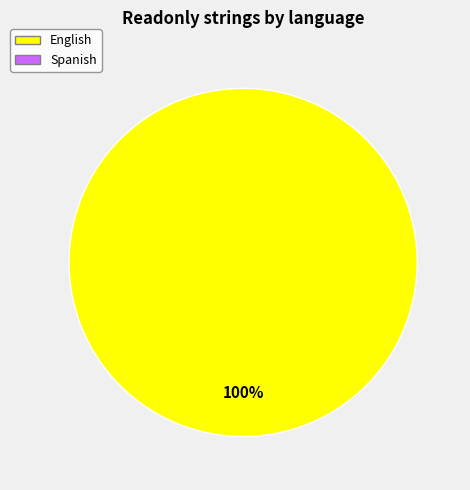

Is there a majority slice in this chart?

Yes